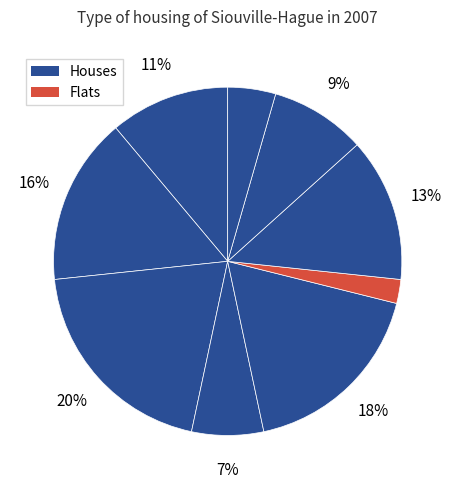

Does any single category account for the majority?

No